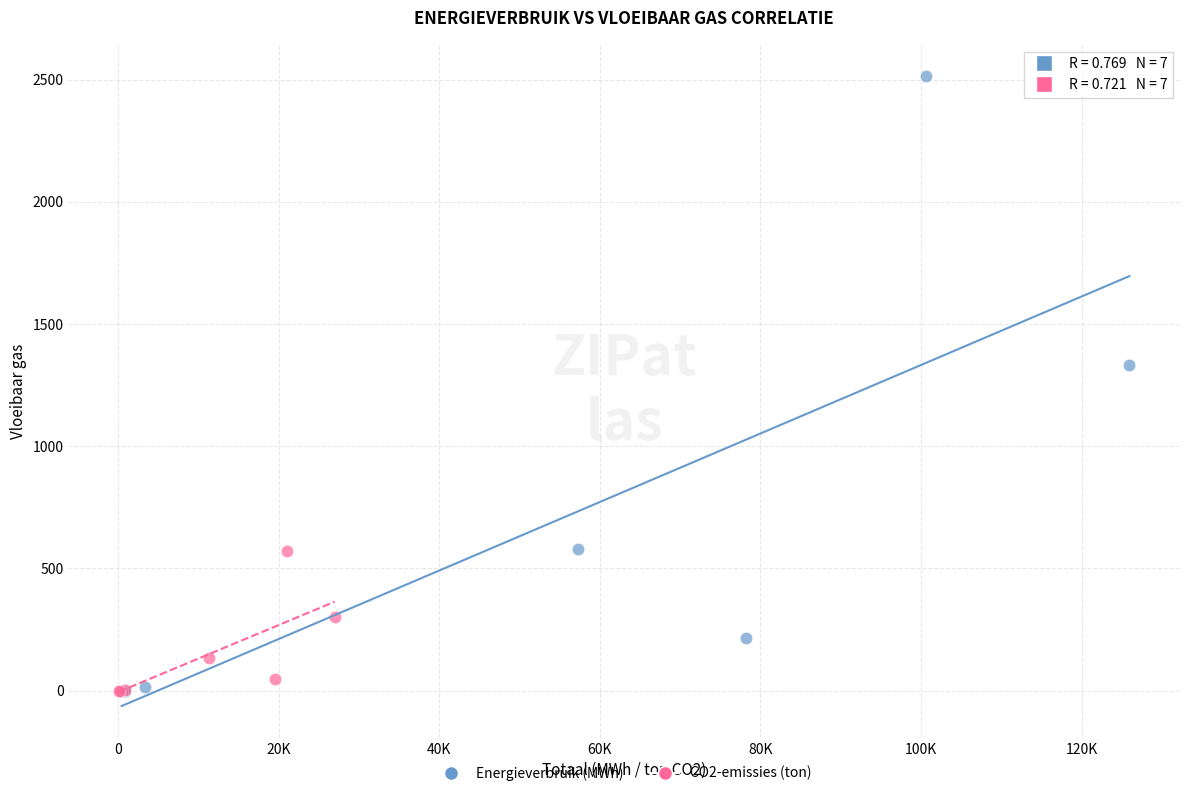

Which series has the largest Y range (max minus min)?

Energieverbruik (MWh)